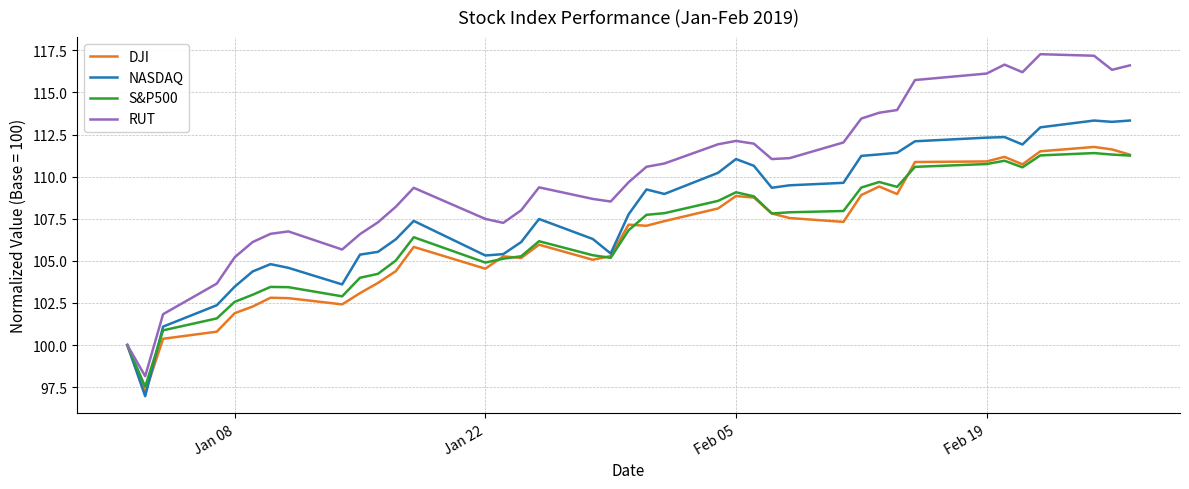

Which series has the largest total across all categories?

RUT